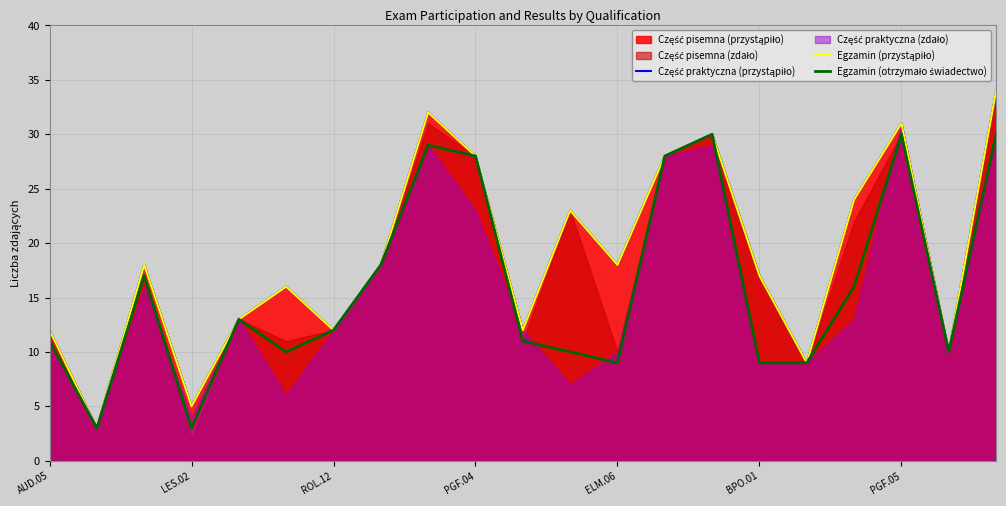

In Egzamin (przystąpiło), how many points are higher than both neighbors (excluding endpoints)?

6